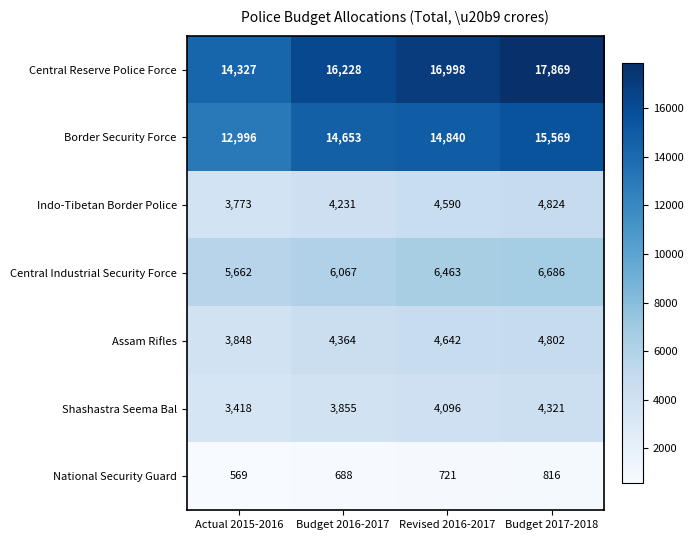

What is the difference between the Indo-Tibetan Border Police values at Budget 2016-2017 and Actual 2015-2016?

458